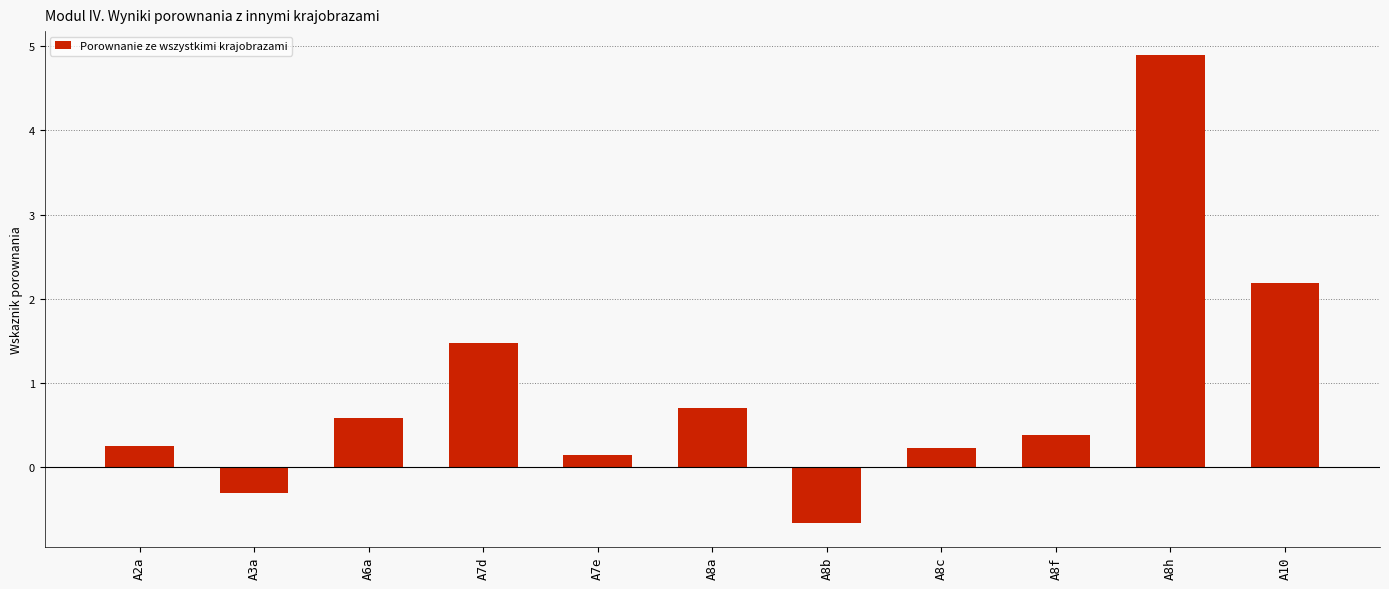

What is the difference between the second highest and minimum values?

2.8